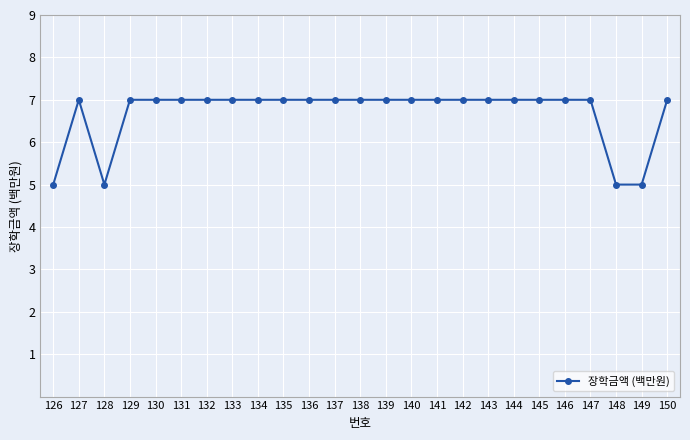

True or false: there are more than 0 points higher than both neighbors.

True